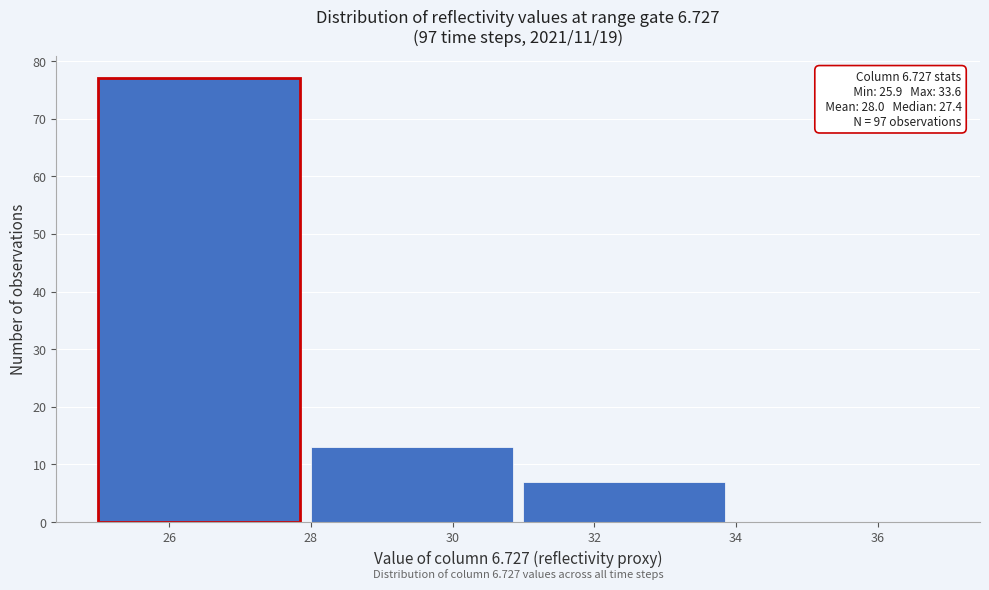

Over which range of the x-axis is the bar tallest?

25 to 28